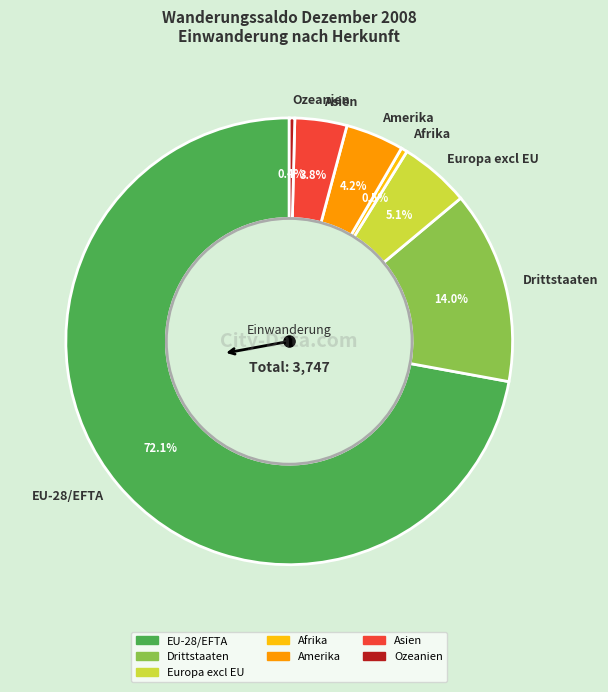

To the nearest percent, what percentage of the pie is Drittstaaten?

14%